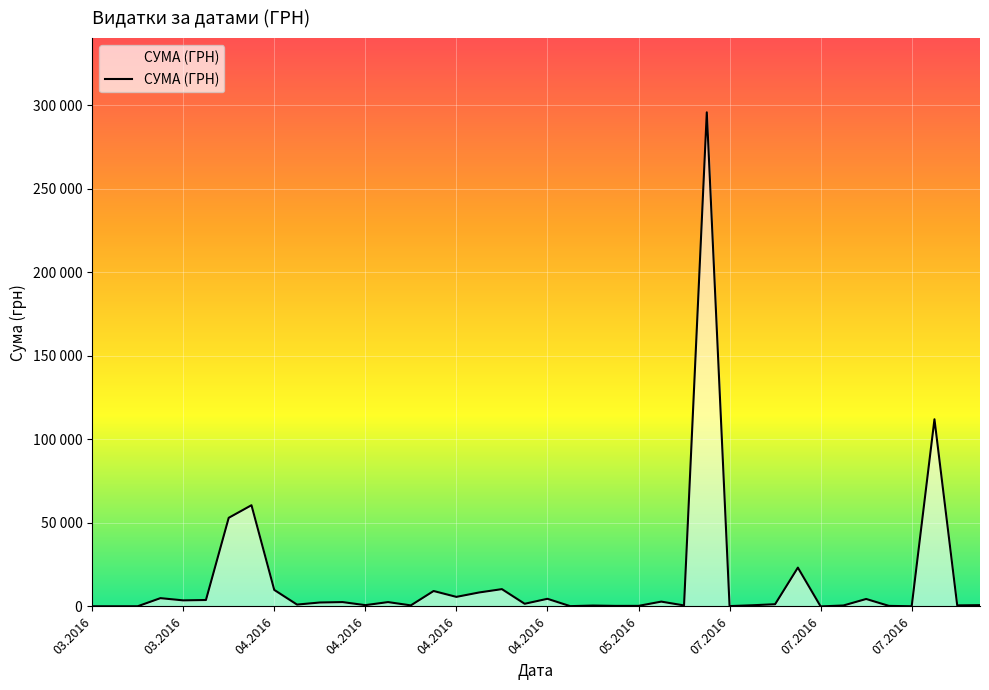

Does the chart have visible grid lines?

Yes